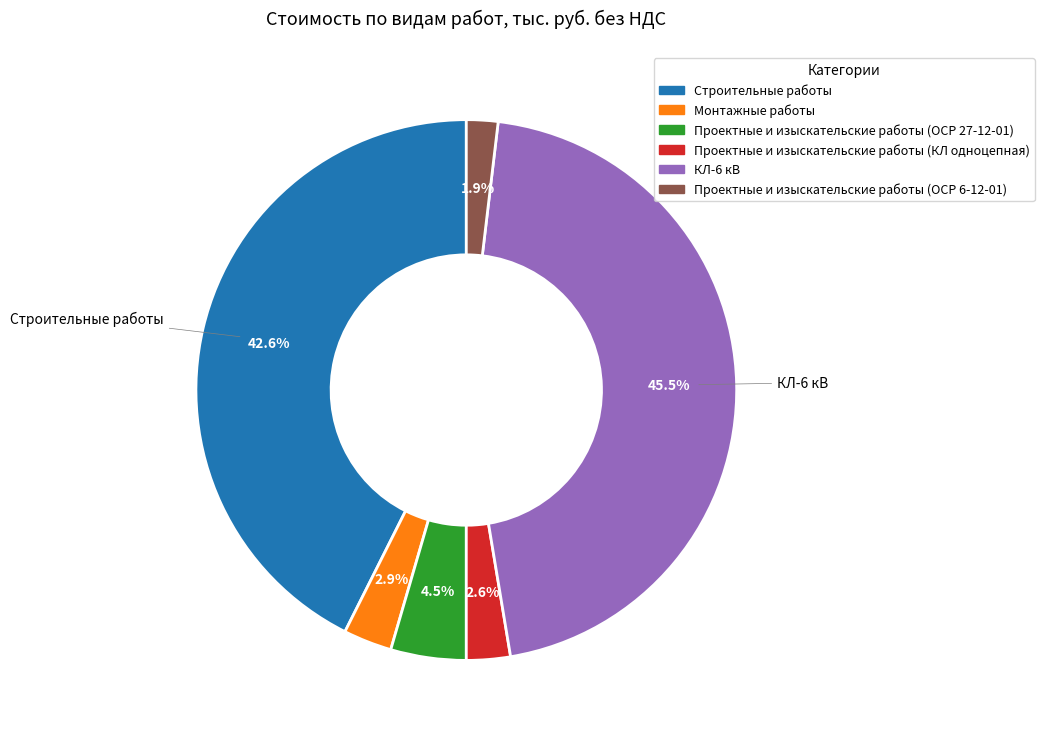

To the nearest percent, what is the average slice percentage?

17%